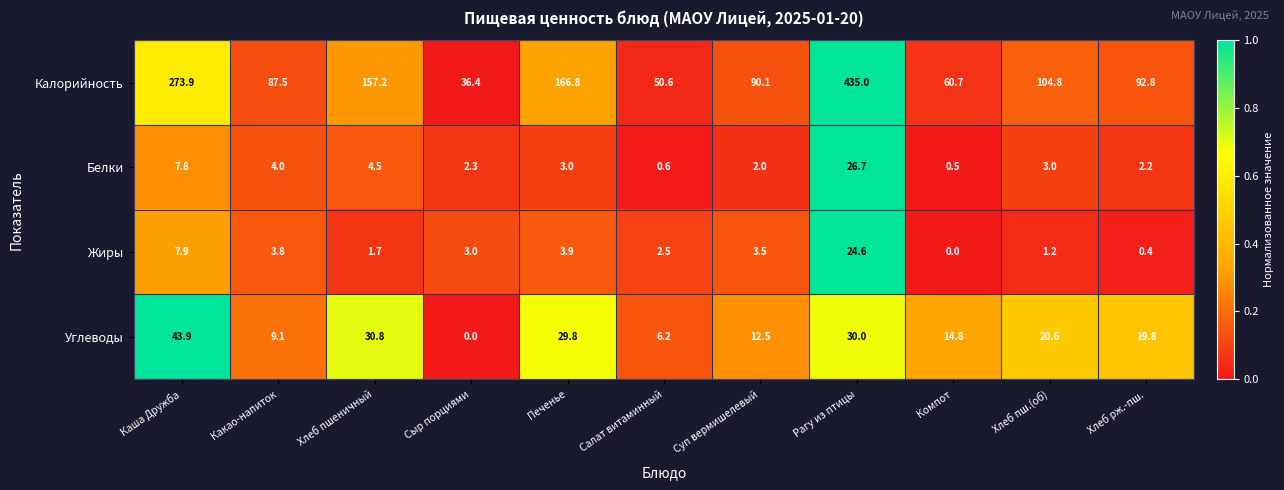

Is it true that Жиры equals 1.3 at Печенье?

False